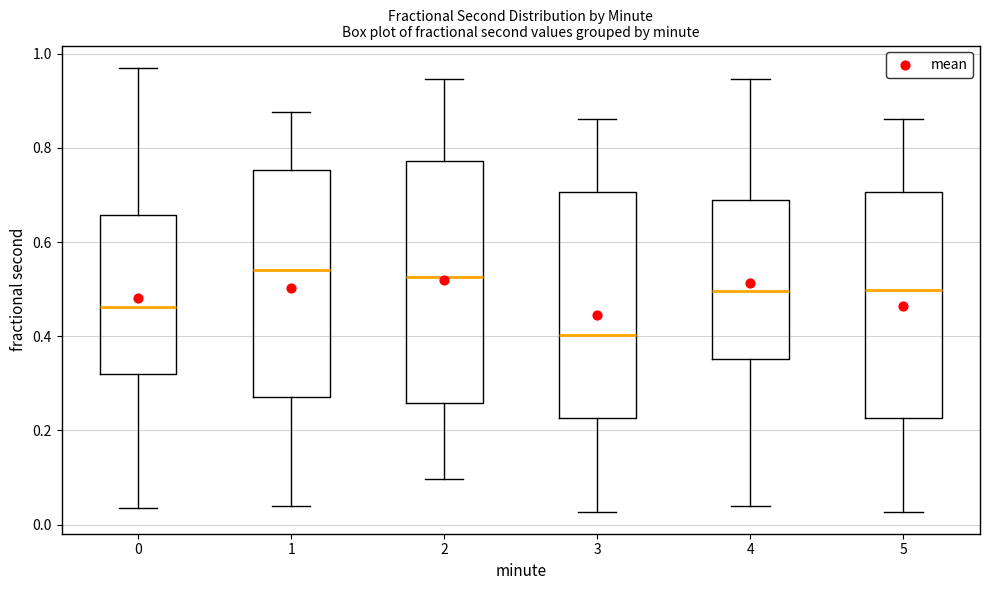

Reading left to right, transcribe this box plot: for each box, give where its median line is, the range the box spans, and where its two whiskers end, as read against the y-axis. The values are not printed on the chart, so give them approximately, as read against the axis.

0: median 0.46, box 0.32 to 0.66, whiskers 0.04 to 0.98
1: median 0.54, box 0.28 to 0.76, whiskers 0.04 to 0.88
2: median 0.52, box 0.26 to 0.78, whiskers 0.10 to 0.94
3: median 0.40, box 0.22 to 0.70, whiskers 0.02 to 0.86
4: median 0.50, box 0.36 to 0.70, whiskers 0.04 to 0.94
5: median 0.50, box 0.22 to 0.70, whiskers 0.02 to 0.86